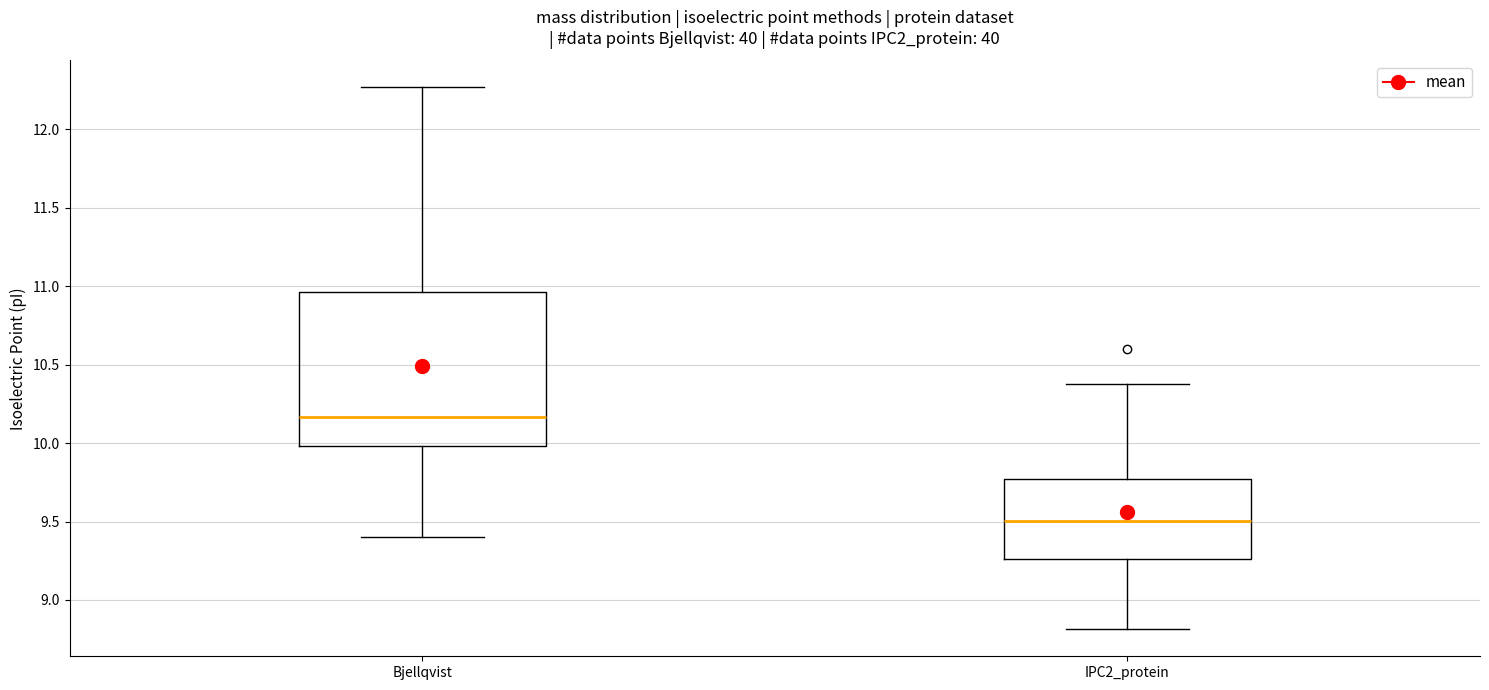

Which box is the tallest, from its lower edge to its upper edge?

Bjellqvist